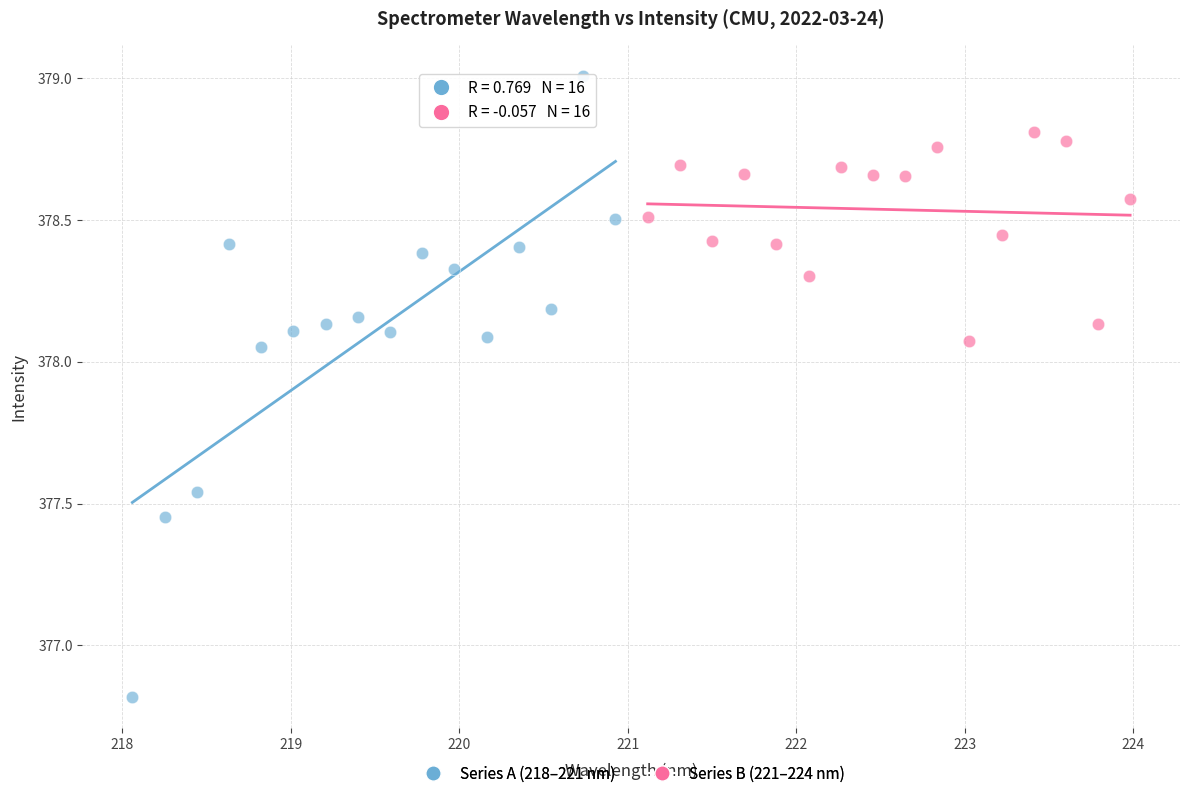

Which series contains the lowest Y value?

Series A (218–221 nm)